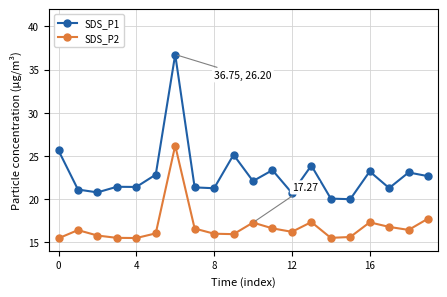

Which series has the largest total across all categories?

SDS_P1